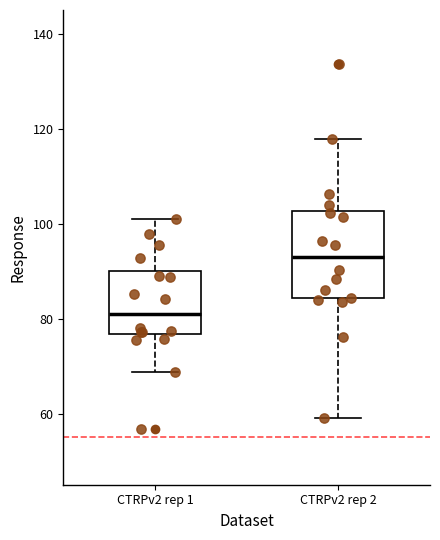

Reading left to right, transcribe this box plot: for each box, give where its median line is, the range the box spans, and where its two whiskers end, as read against the y-axis. The values are not printed on the chart, so give them approximately, as read against the axis.

CTRPv2 rep 1: median 82, box 76 to 90, whiskers 68 to 100
CTRPv2 rep 2: median 92, box 84 to 102, whiskers 60 to 118